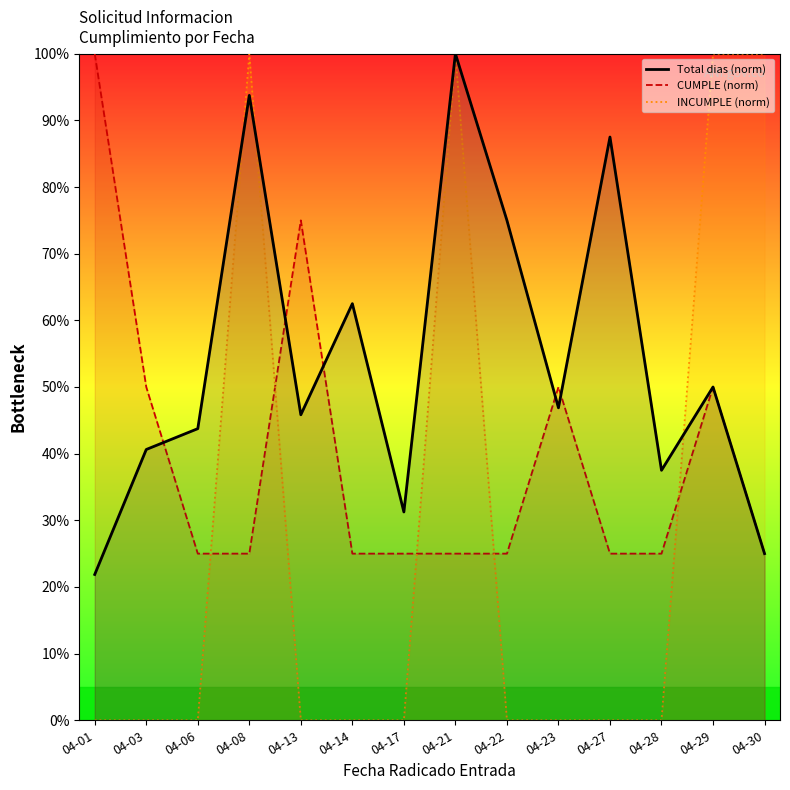

Reading left to right, what are all the values shown in this chart?

Total dias (norm): 04-01=21.9	04-03=40.6	04-06=43.8	04-08=93.8	04-13=45.8	04-14=62.5	04-17=31.2	04-21=100.0	04-22=75.0	04-23=46.9	04-27=87.5	04-28=37.5	04-29=50.0	04-30=25.0
CUMPLE (norm): 04-01=100.0	04-03=50.0	04-06=25.0	04-08=25.0	04-13=75.0	04-14=25.0	04-17=25.0	04-21=25.0	04-22=25.0	04-23=50.0	04-27=25.0	04-28=25.0	04-29=50.0	04-30=25.0
INCUMPLE (norm): 04-01=0.0	04-03=0.0	04-06=0.0	04-08=100.0	04-13=0.0	04-14=0.0	04-17=0.0	04-21=100.0	04-22=0.0	04-23=0.0	04-27=0.0	04-28=0.0	04-29=100.0	04-30=100.0